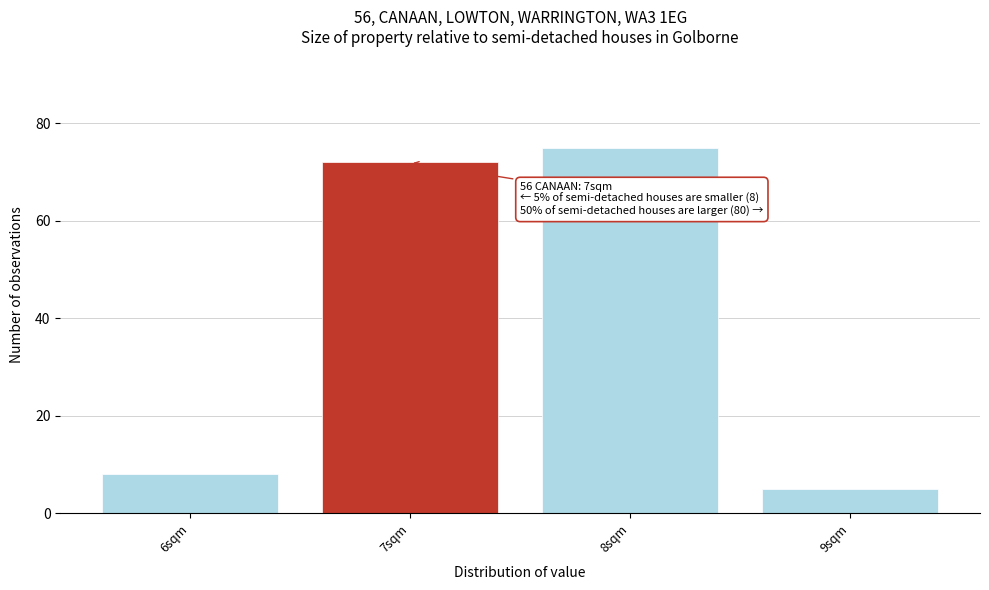

Over which range of the x-axis is the bar tallest?

7.5 to 8.5